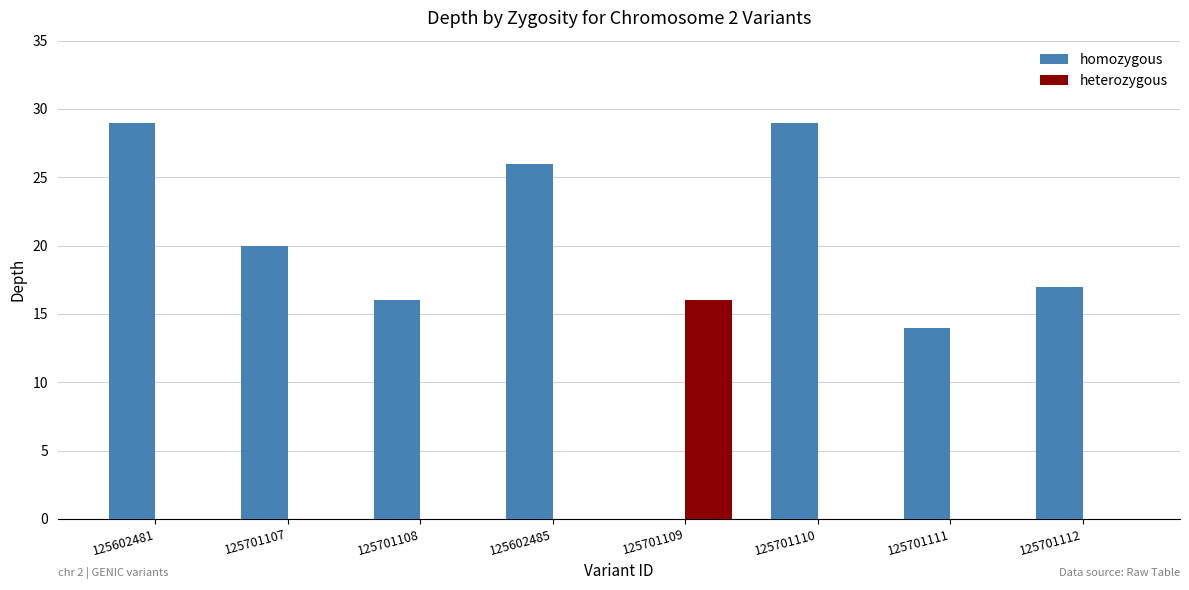

Reading right to left, what are all the values shown in this chart?

homozygous: 125701112=17	125701111=14	125701110=29	125701109=0	125602485=26	125701108=16	125701107=20	125602481=29
heterozygous: 125701112=0	125701111=0	125701110=0	125701109=16	125602485=0	125701108=0	125701107=0	125602481=0